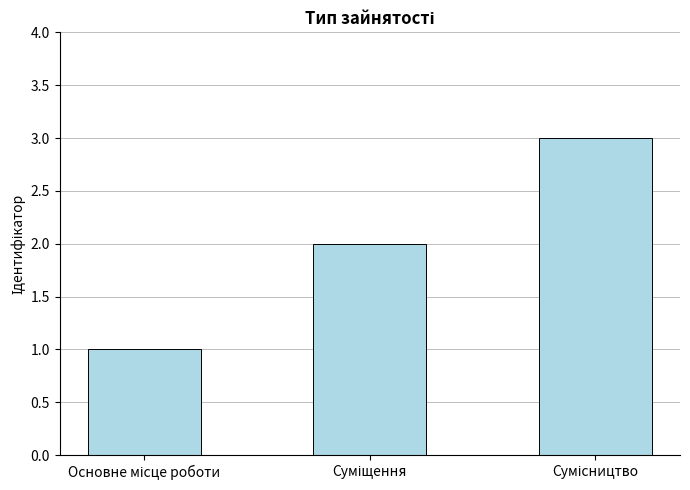

What is the difference between the maximum and minimum values?

2